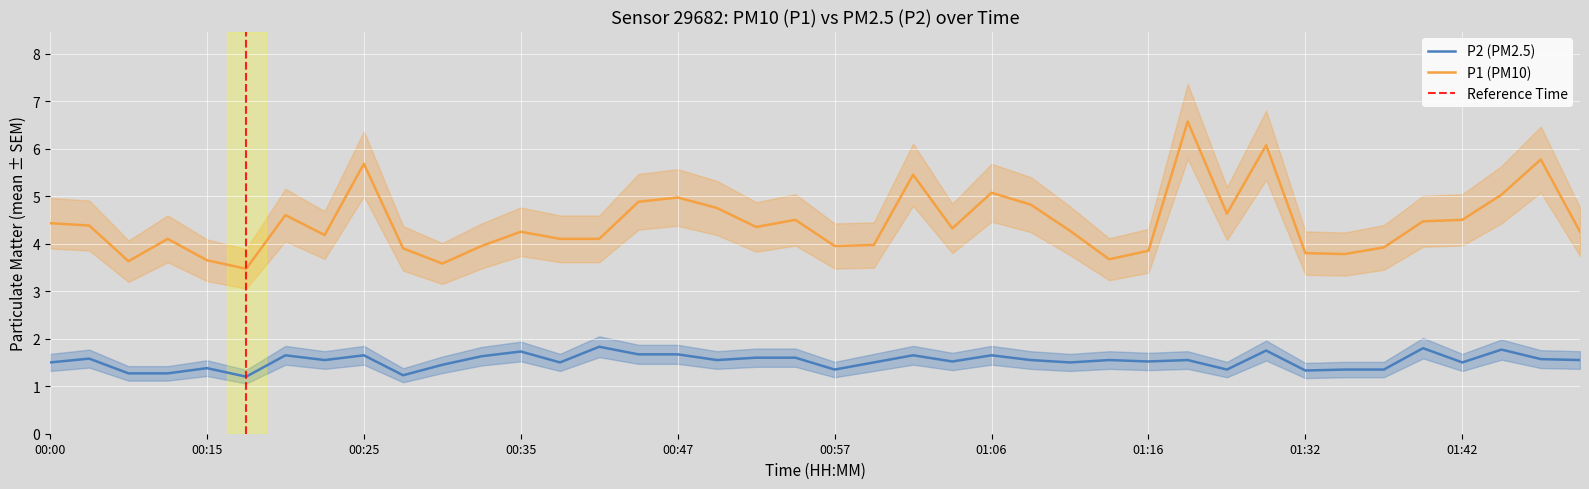

What is the highest value of the P1 series?

6.6